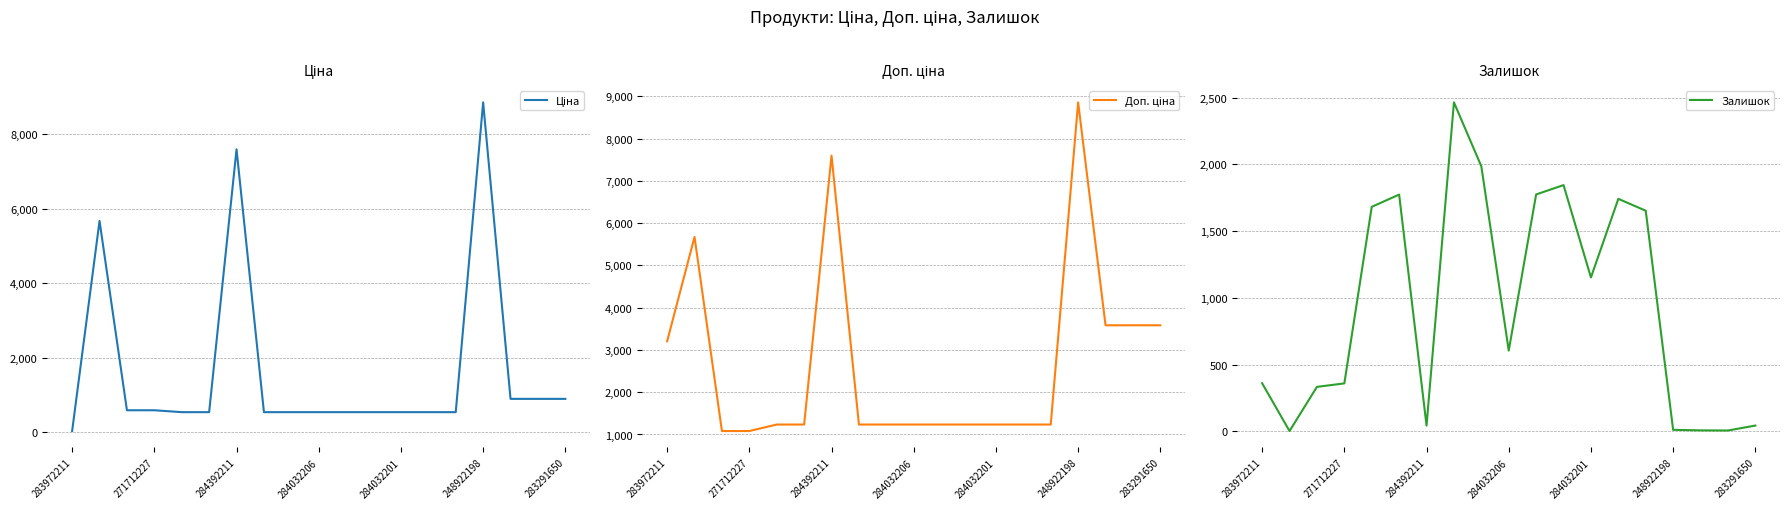

True or false: Доп. ціна has a value of 861.4 at 14.

False